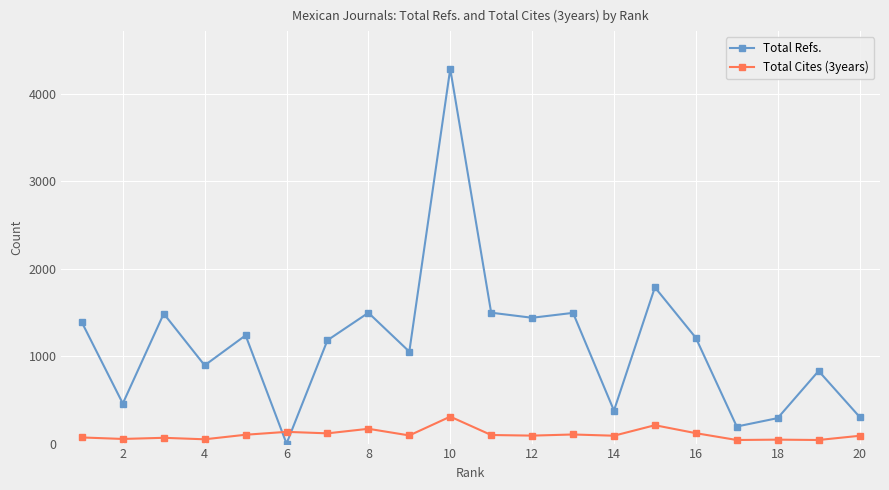

Count the number of categories in the chart.

20